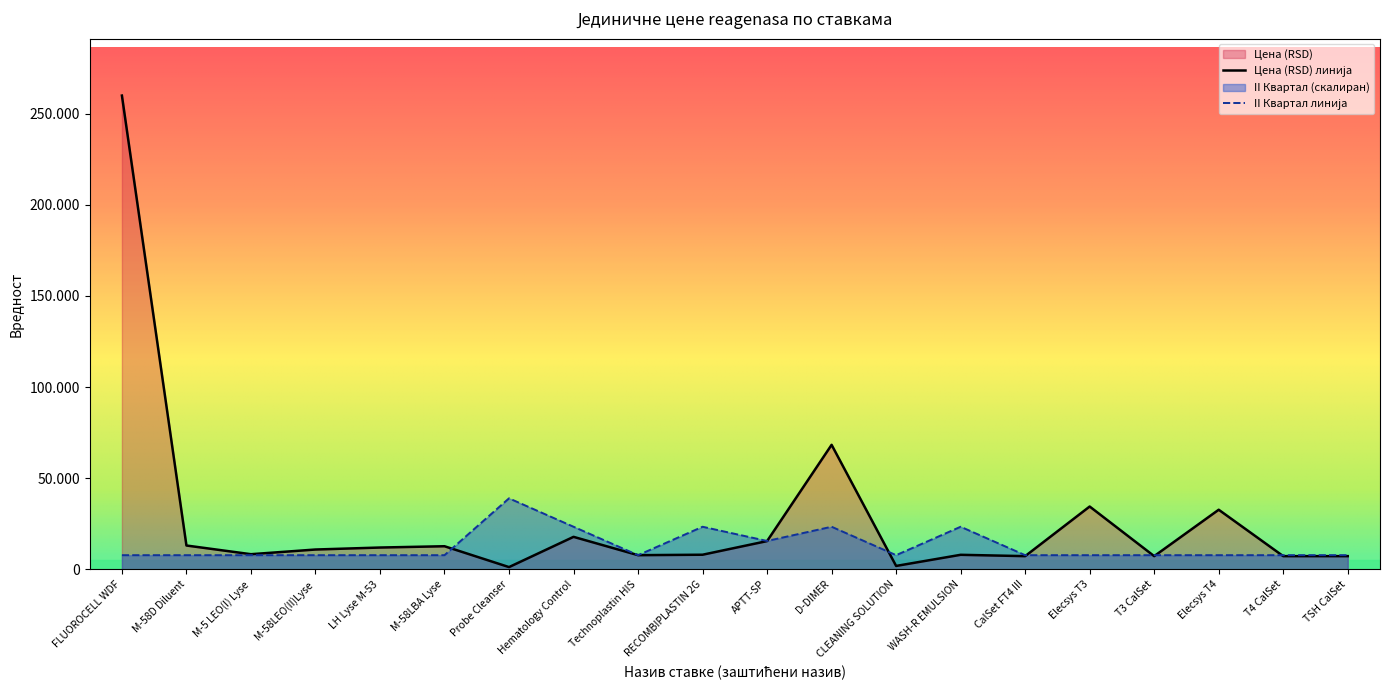

What is the difference between the II Квартал values at D-DIMER and Probe Cleanser?

15593.7